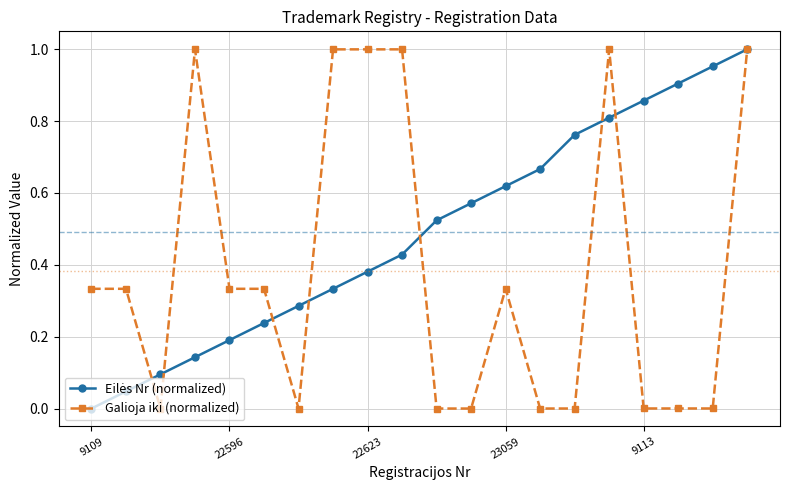

Is this an area chart (filled region under the line)?

No